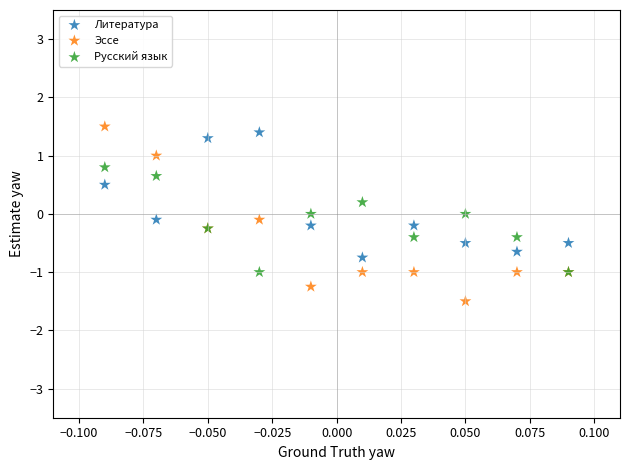

Which series reaches the maximum Y coordinate?

Эссе